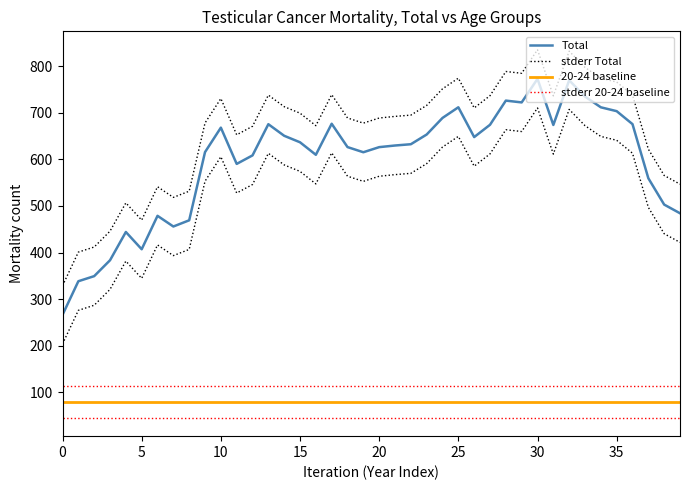

Between 17 and 21, which series saw the biggest shift?

Total